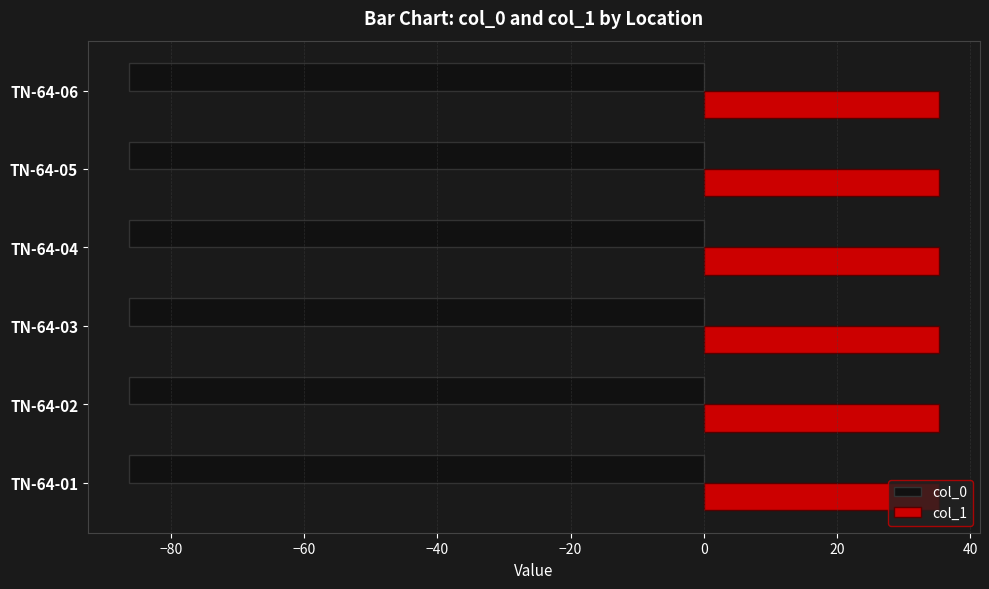

What is the minimum value for col_1?

35.3